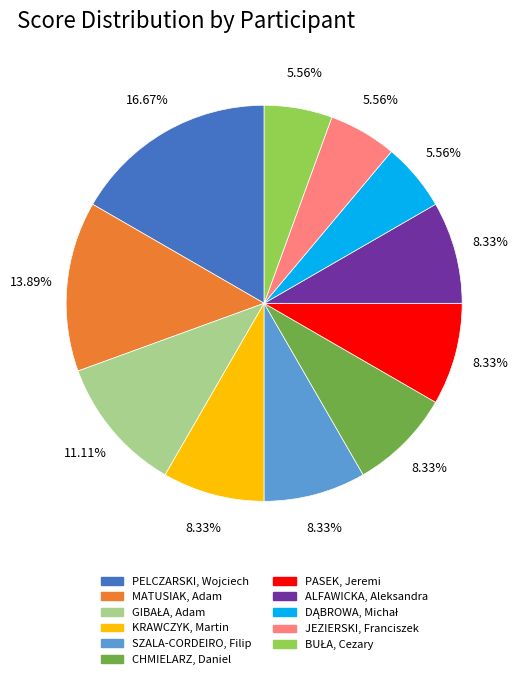

How many slices are in this pie chart?

11